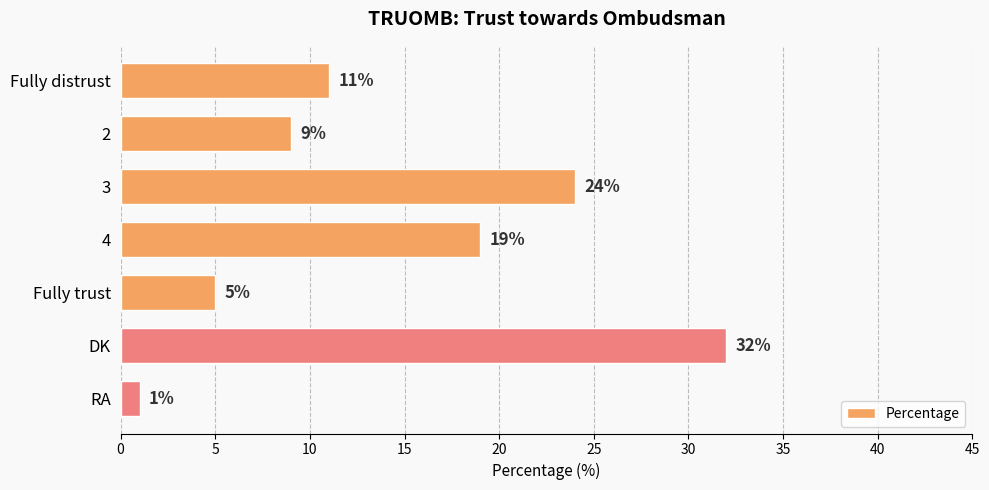

What is the change in value from 4 to RA?

-18